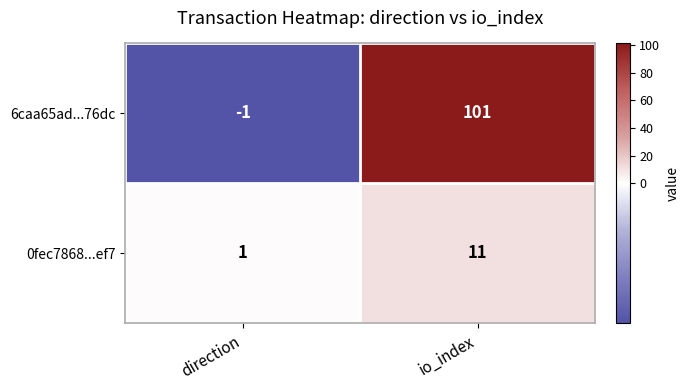

At which category does the chart reach its peak across all series?

io_index